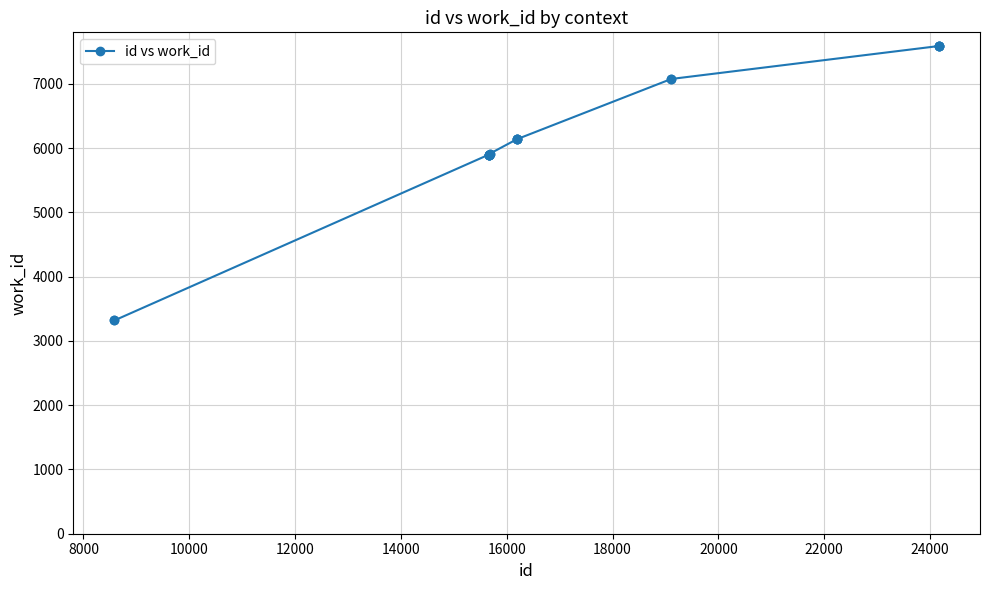

What is the value of the 6th point from the left?

6135